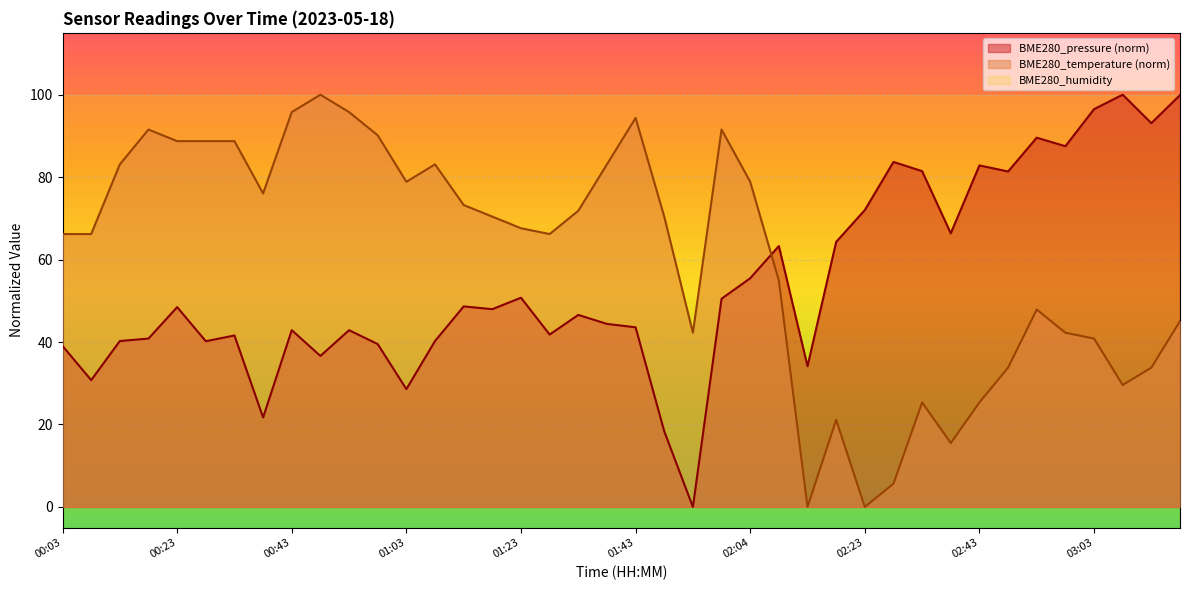

Reading left to right, extract all data points from this chart.

BME280_pressure: 39.1	30.8	40.2	40.8	48.5	40.2	41.6	21.7	42.9	36.6	42.9	39.5	28.6	40.2	48.6	48.0	50.8	41.8	46.6	44.4	43.6	18.3	0.0	50.5	55.5	63.3	34.1	64.3	72.0	83.7	81.5	66.4	82.8	81.4	89.6	87.5	96.5	100.0	93.1	99.9
BME280_temperature: 66.2	66.2	83.1	91.5	88.7	88.7	88.7	76.1	95.8	100.0	95.8	90.1	78.9	83.1	73.2	70.4	67.6	66.2	71.8	83.1	94.4	70.4	42.3	91.5	78.9	54.9	0.0	21.1	0.0	5.6	25.4	15.5	25.4	33.8	47.9	42.3	40.8	29.6	33.8	45.1